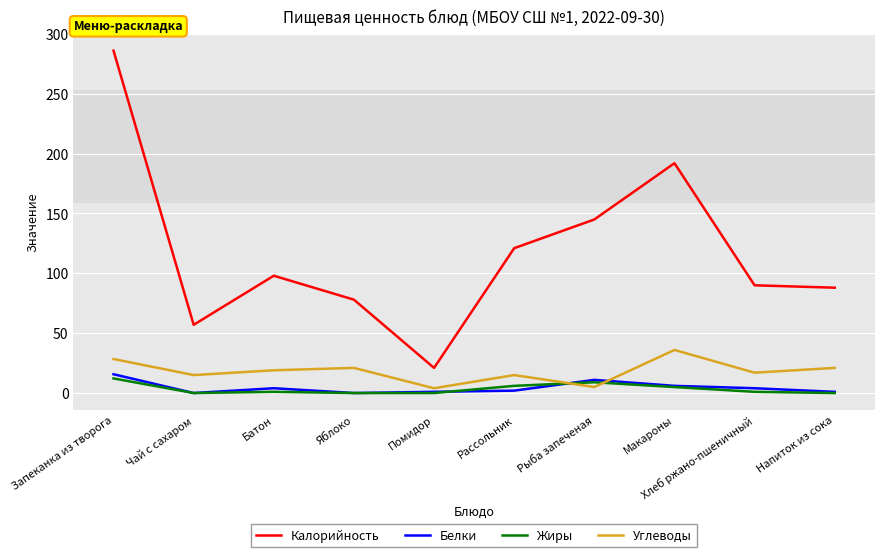

At which label does Калорийность reach its peak?

Запеканка из творога